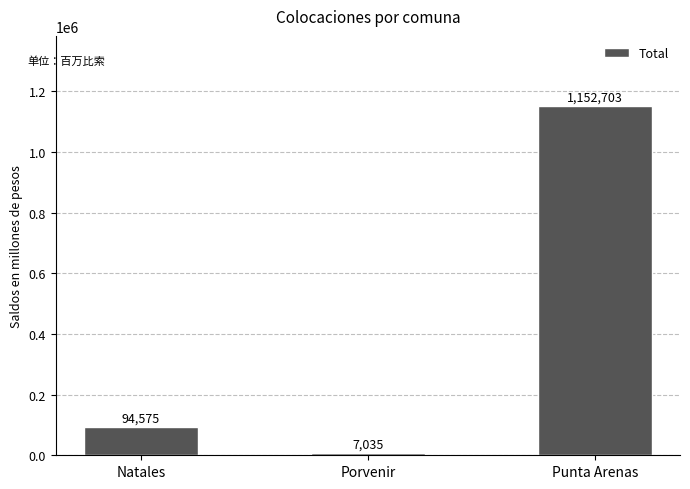

The value at Punta Arenas is 782587.8. True or false?

False